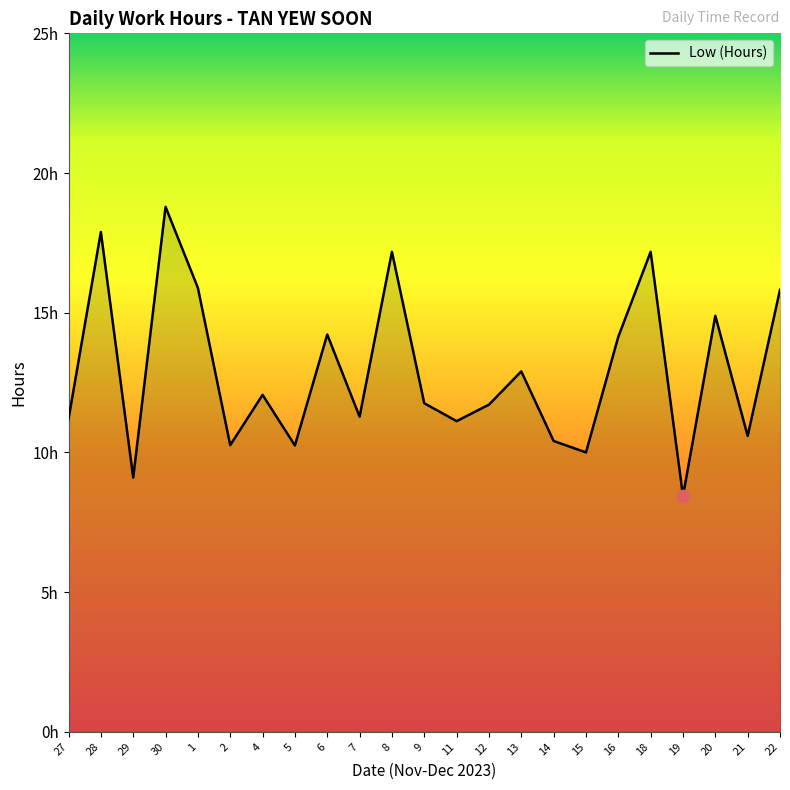

Which has a higher value, 20 or 7?

20